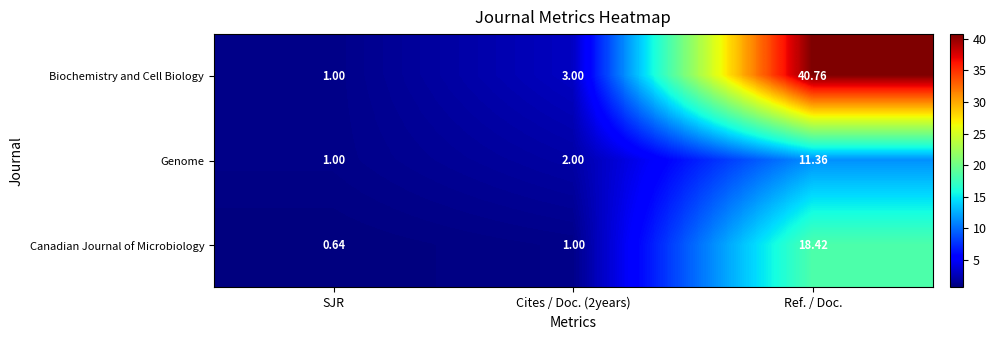

What is the difference between the highest and lowest values at Cites / Doc. (2years)?

2.0